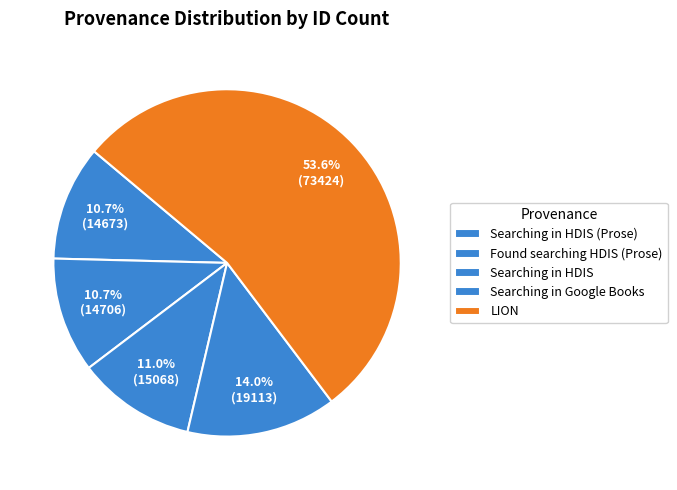

How many slices are in this pie chart?

5